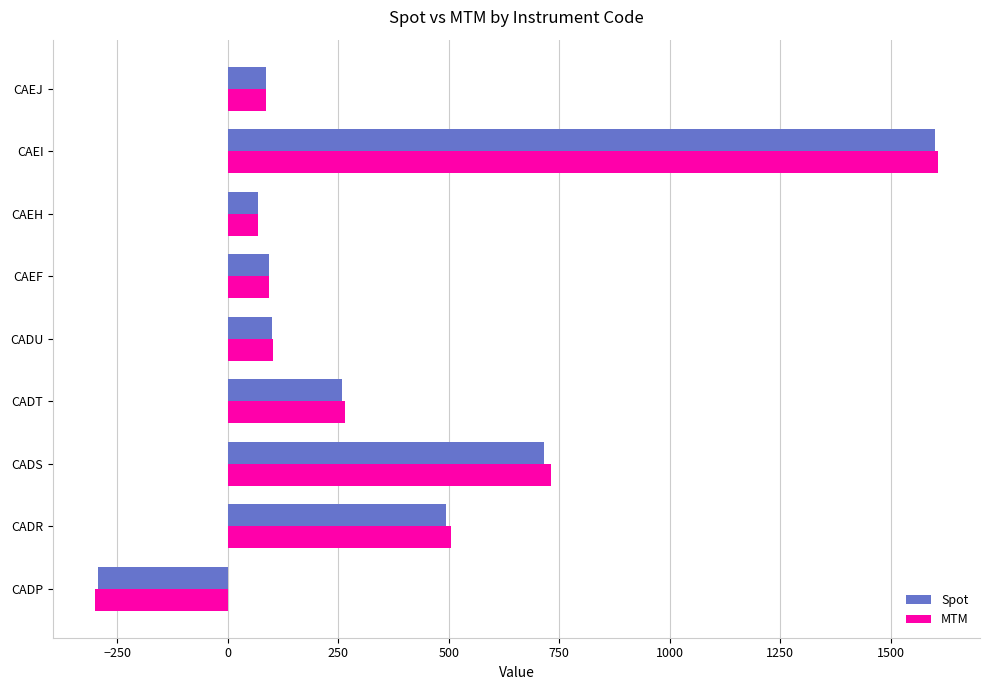

How many data points in MTM are less than 101?

4